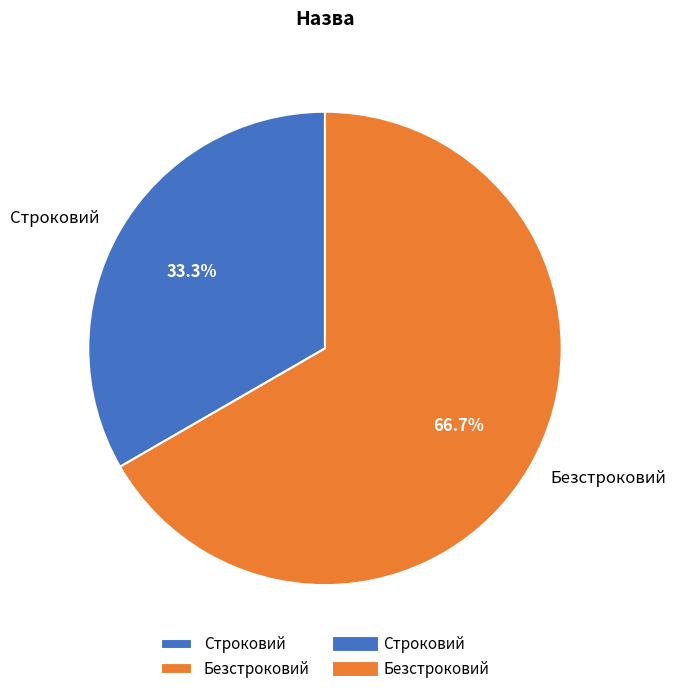

To the nearest percent, what portion does Безстроковий represent?

67%